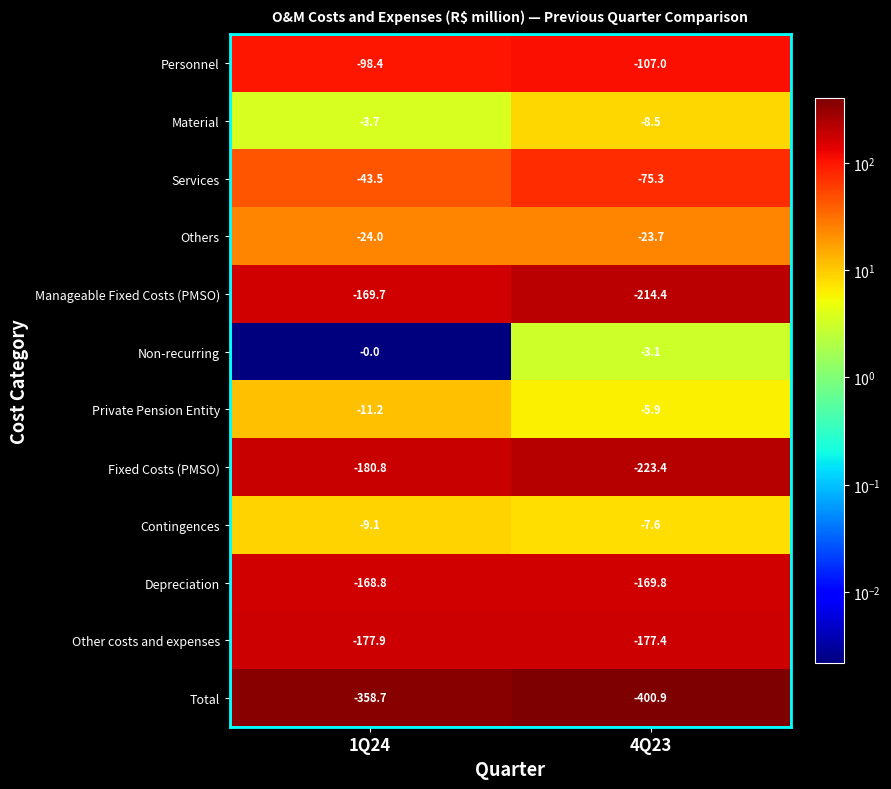

How many categories are shown in the chart?

2